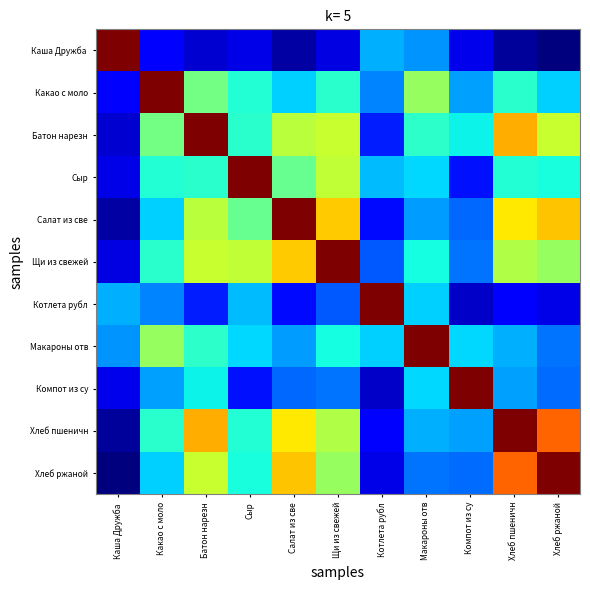

At which category is the sum across all series the highest?

Батон нарезн